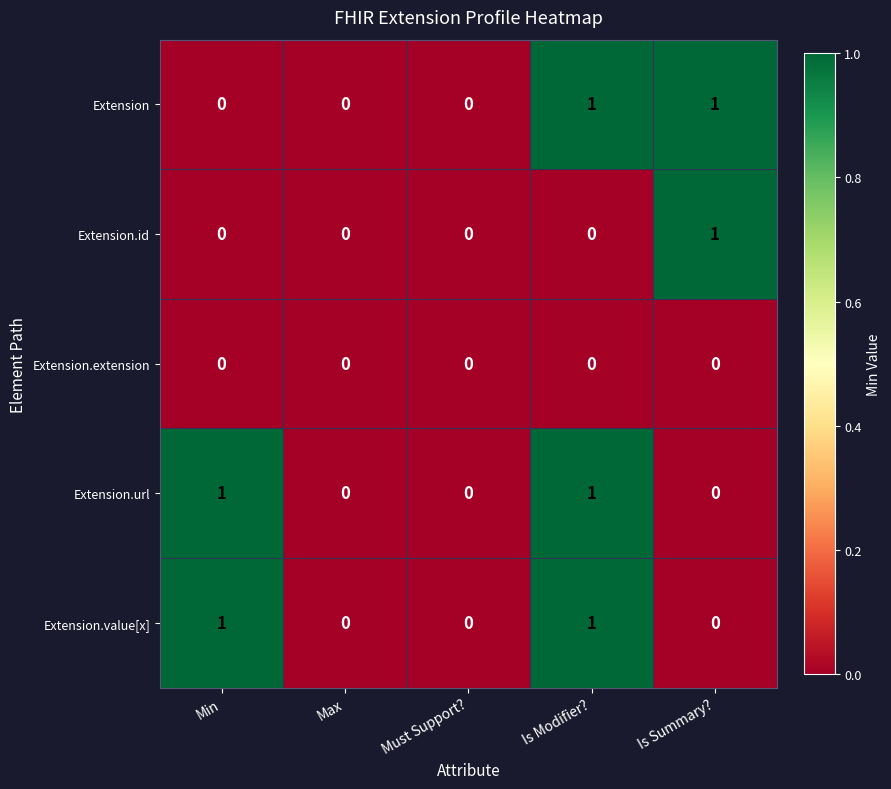

Between Min and Is Modifier?, which series saw the biggest shift?

Extension